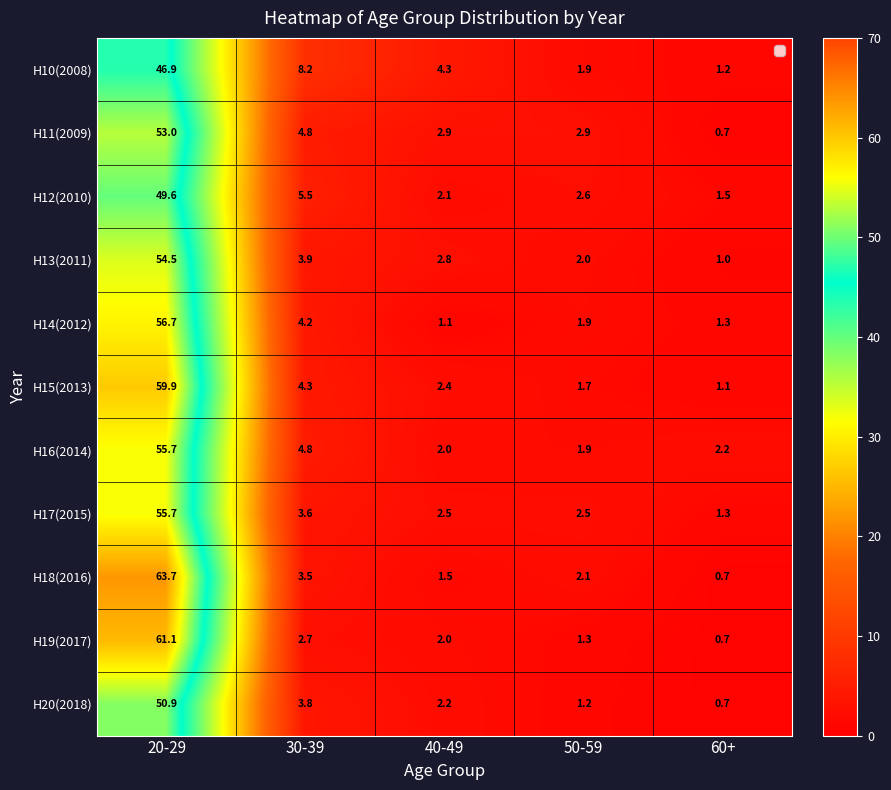

At how many categories does at least one series exceed 59?

1